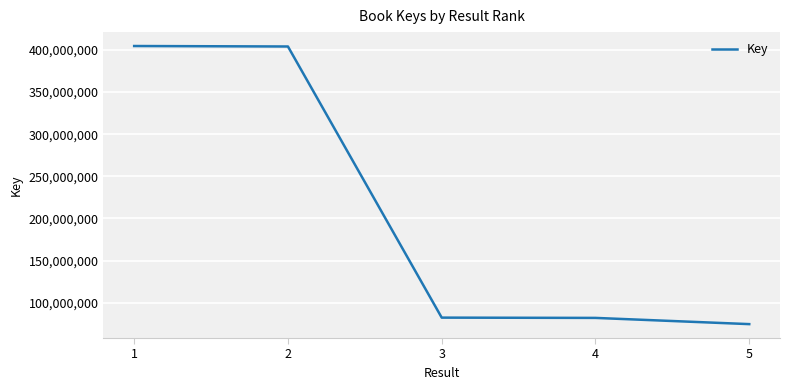

Which label corresponds to the smallest value in the chart?

5